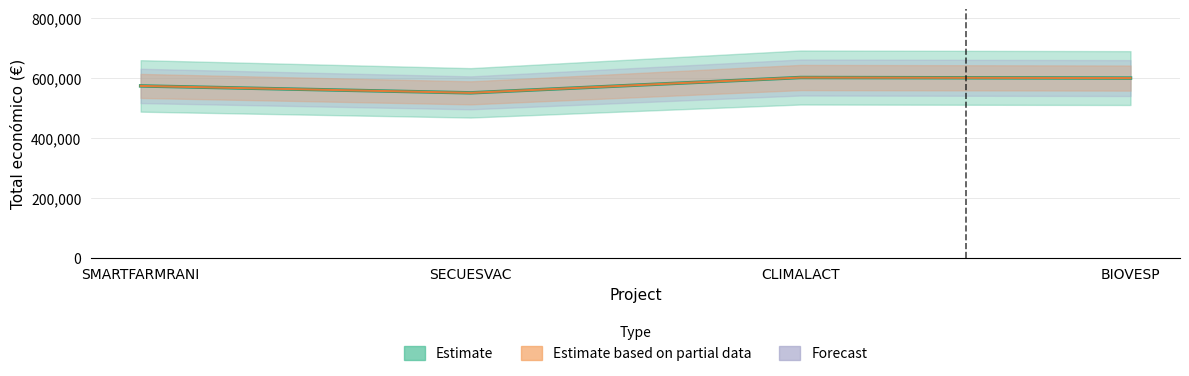

Which category has the lowest value across all series?

SECUESVAC